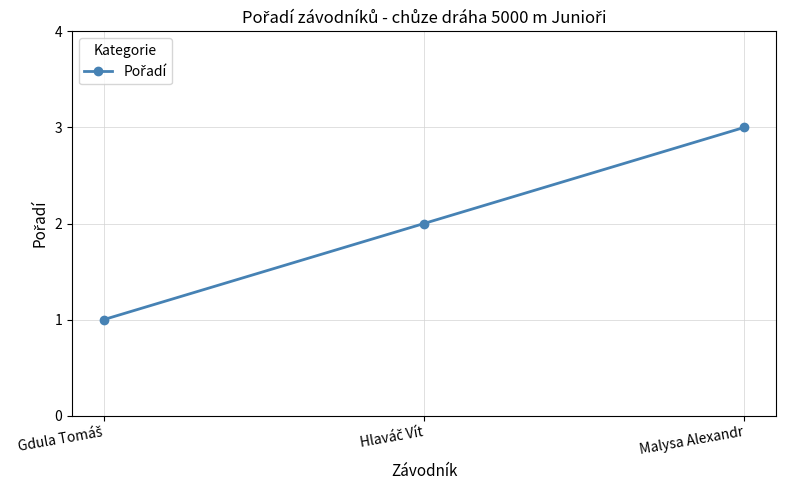

What is the greatest value displayed?

3